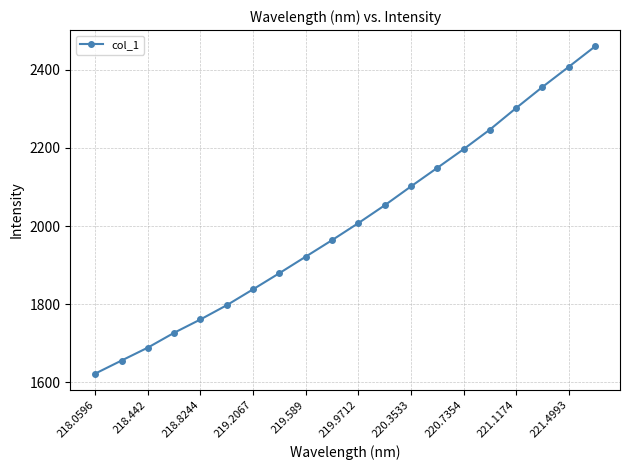

True or false: there are more than 0 points higher than both neighbors.

False